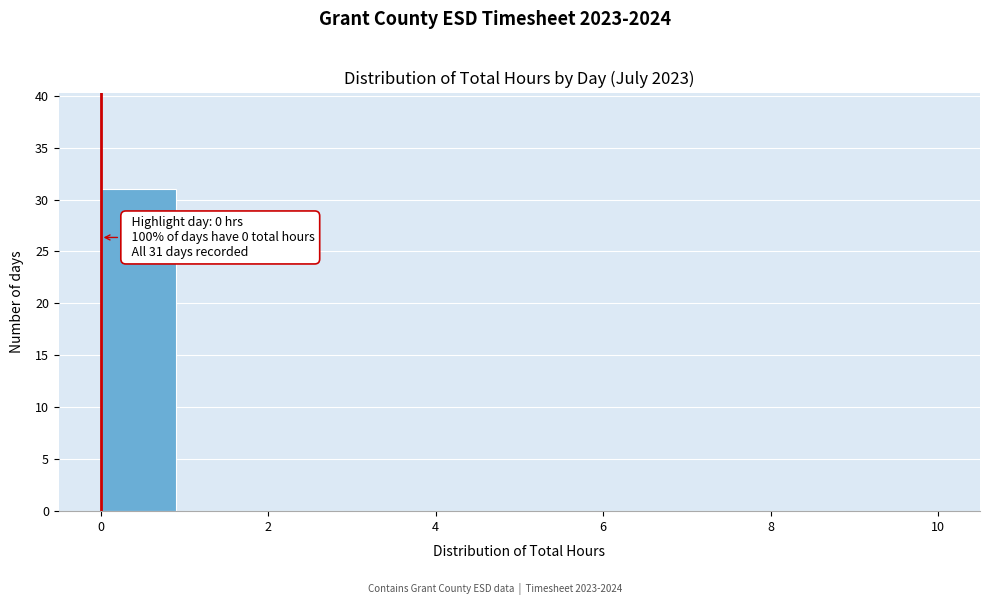

Over which range of the x-axis is the bar tallest?

0 to 1